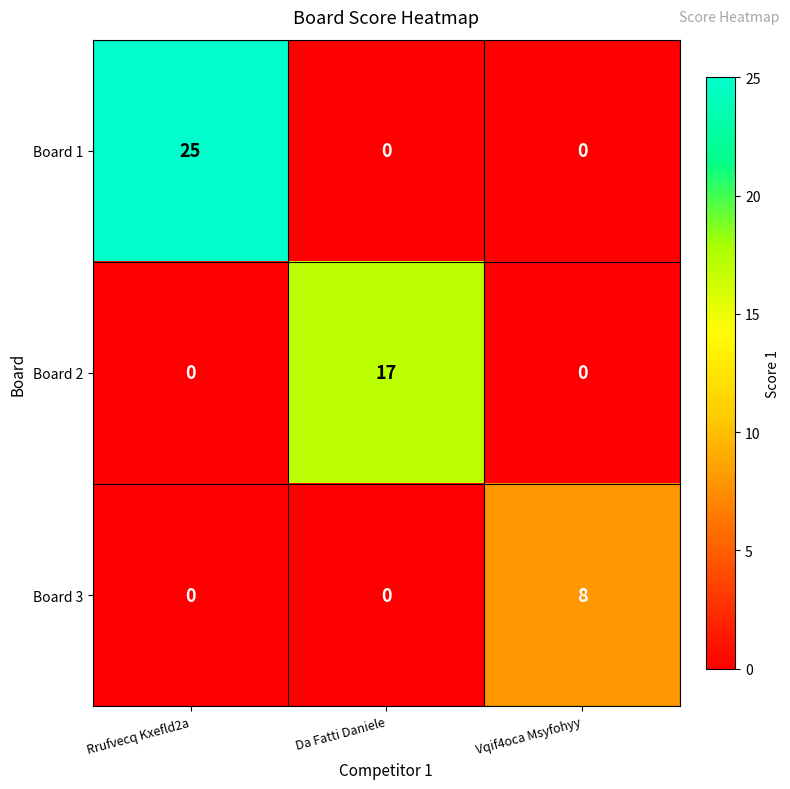

Which series has the largest total across all categories?

Board 1